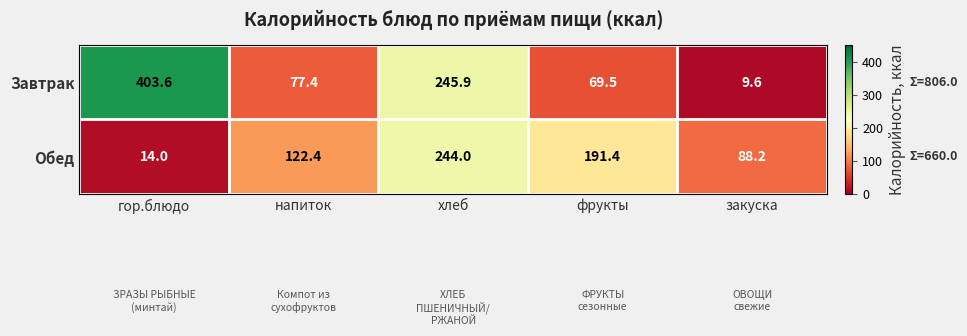

At which category is the sum across all series the highest?

хлеб